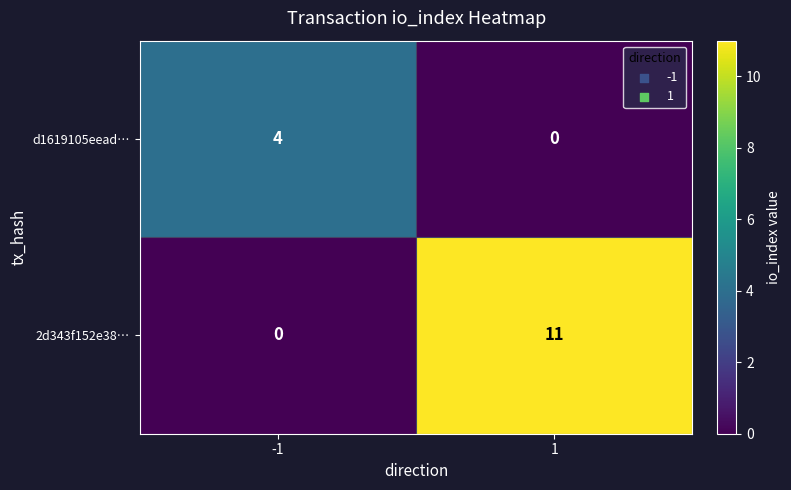

What is the approximate value of d1619105eead… at -1?

4